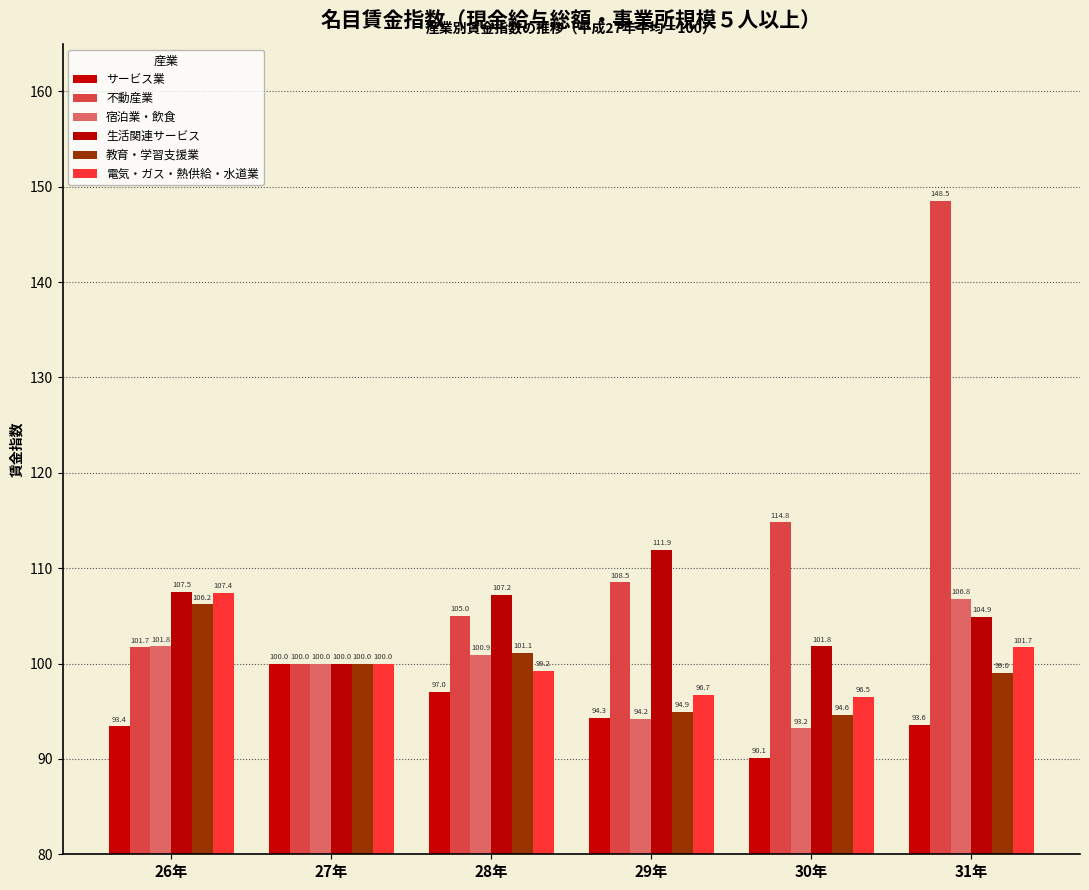

Read the 生活関連サービス value at 27年.

100.0